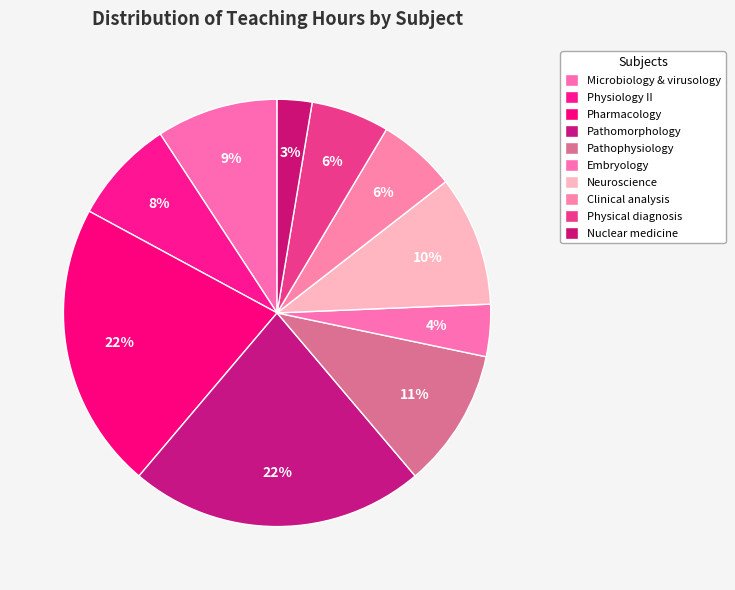

To the nearest percent, what portion does Clinical analysis represent?

6%